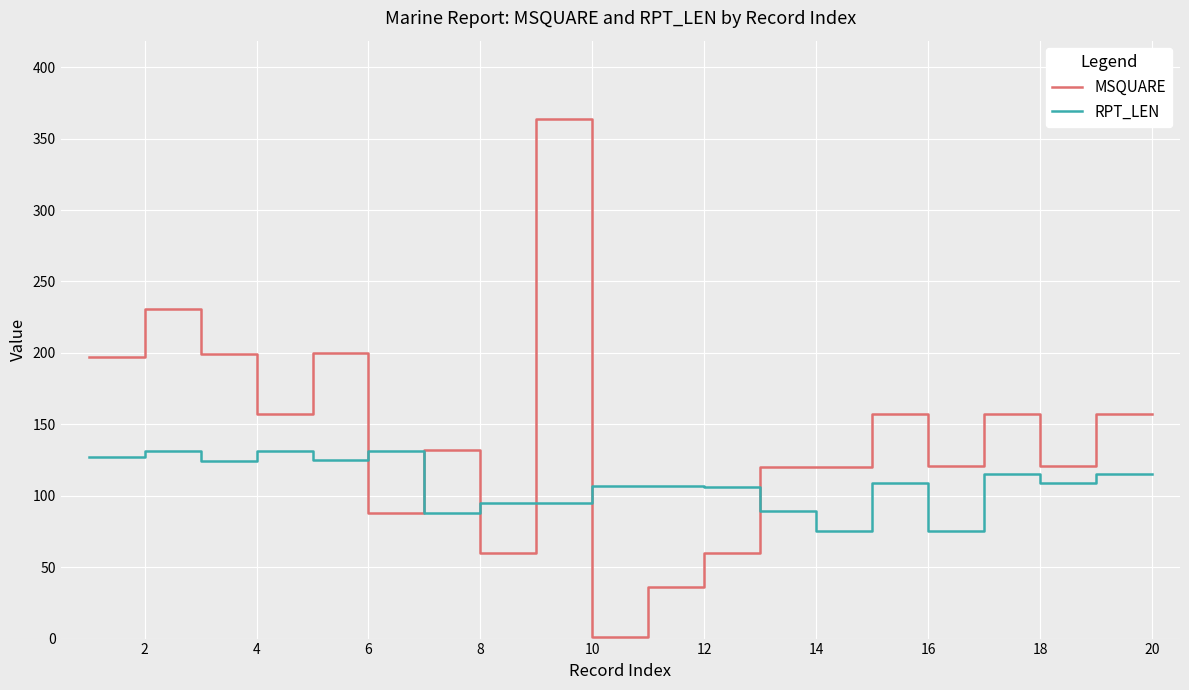

Which series has the largest total across all categories?

MSQUARE